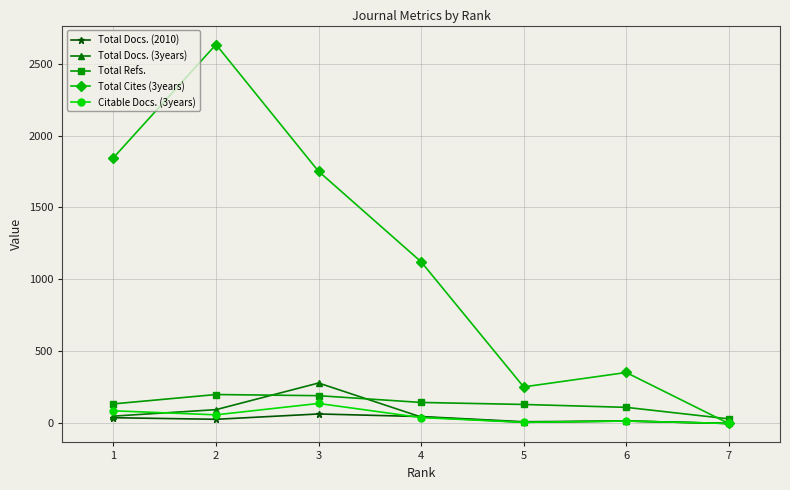

What is the average value of the Total Docs. (3years) series?

71